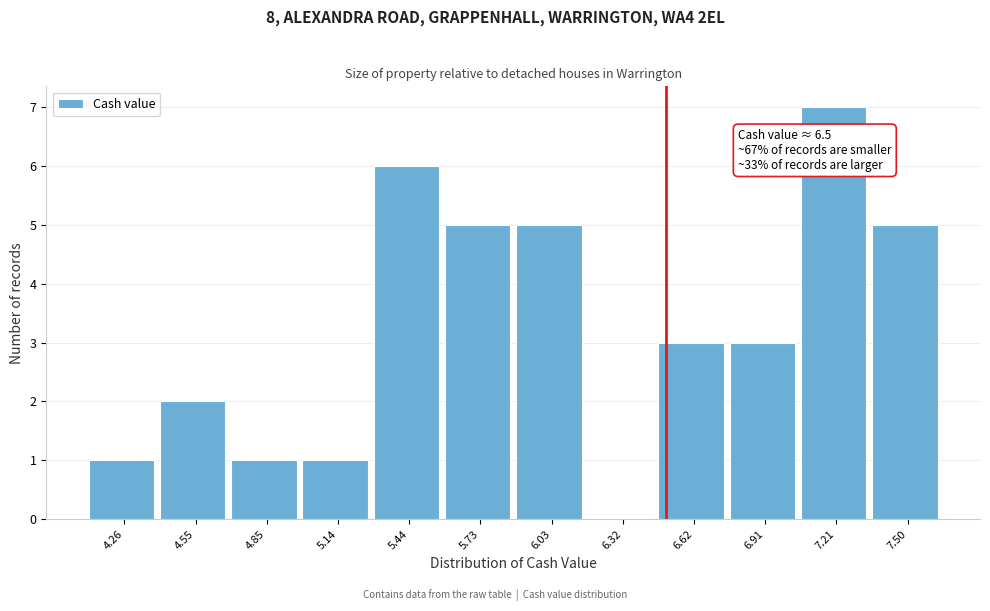

Over which range of the x-axis is the bar tallest?

7.060 to 7.355